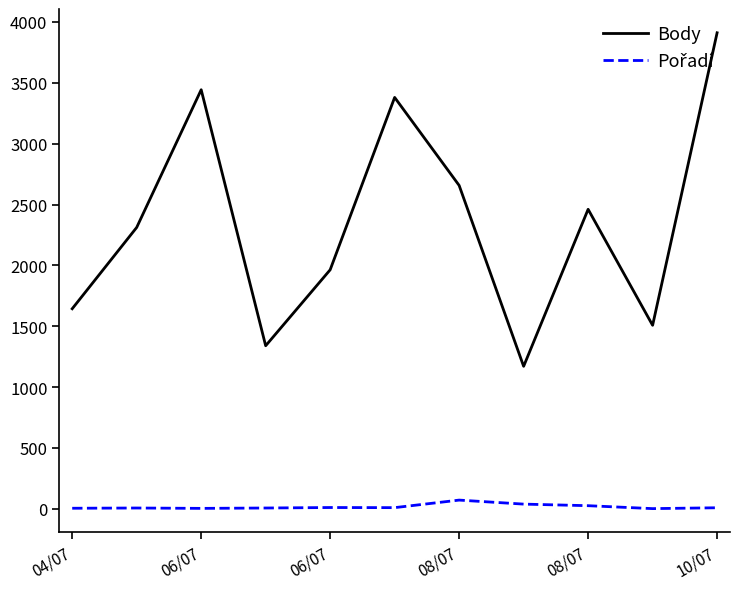

Which series has the largest range (max minus min)?

Body